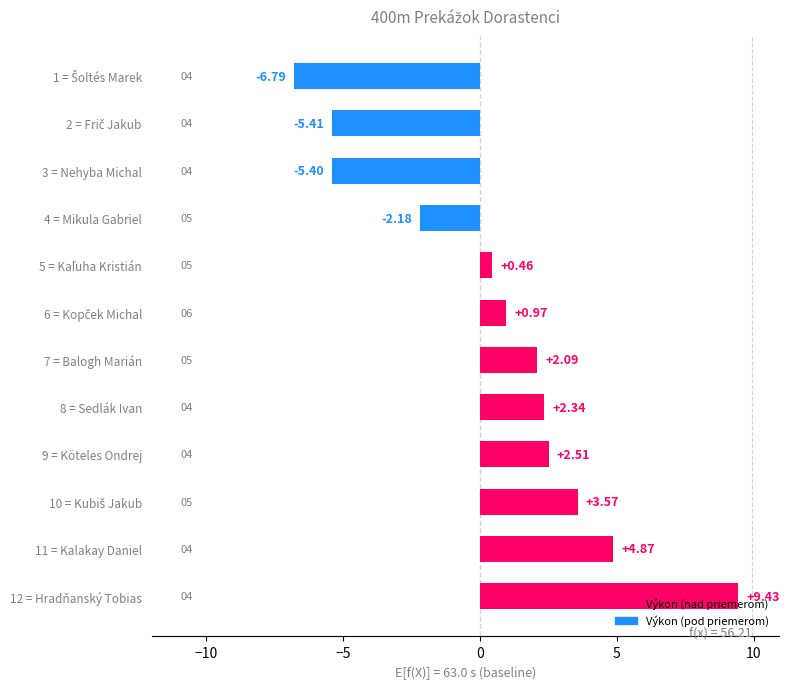

Which has a higher value, 12 = Hradňanský Tobias or 7 = Balogh Marián?

12 = Hradňanský Tobias